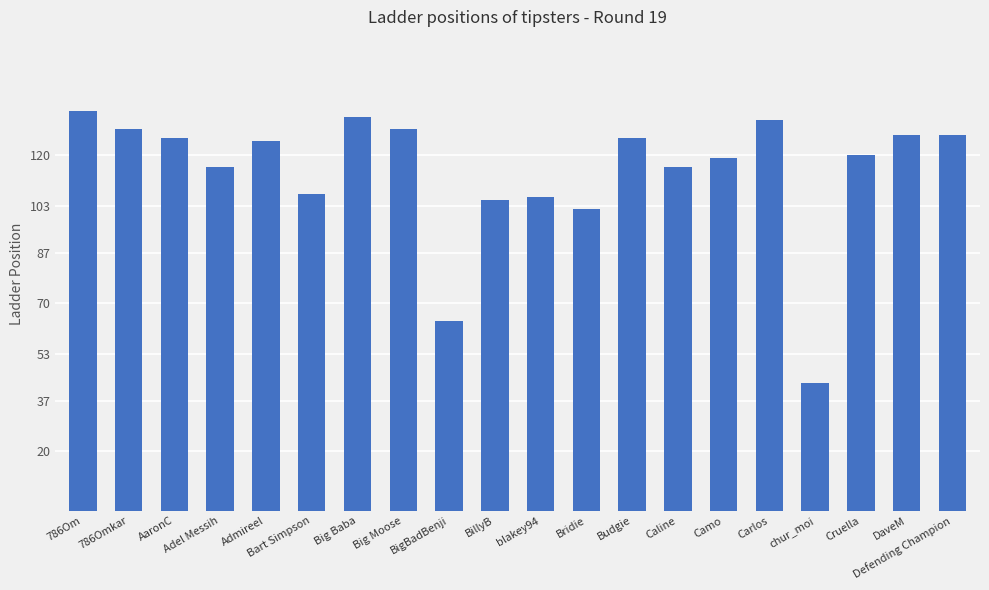

What is the value of the 4th bar from the left?

116